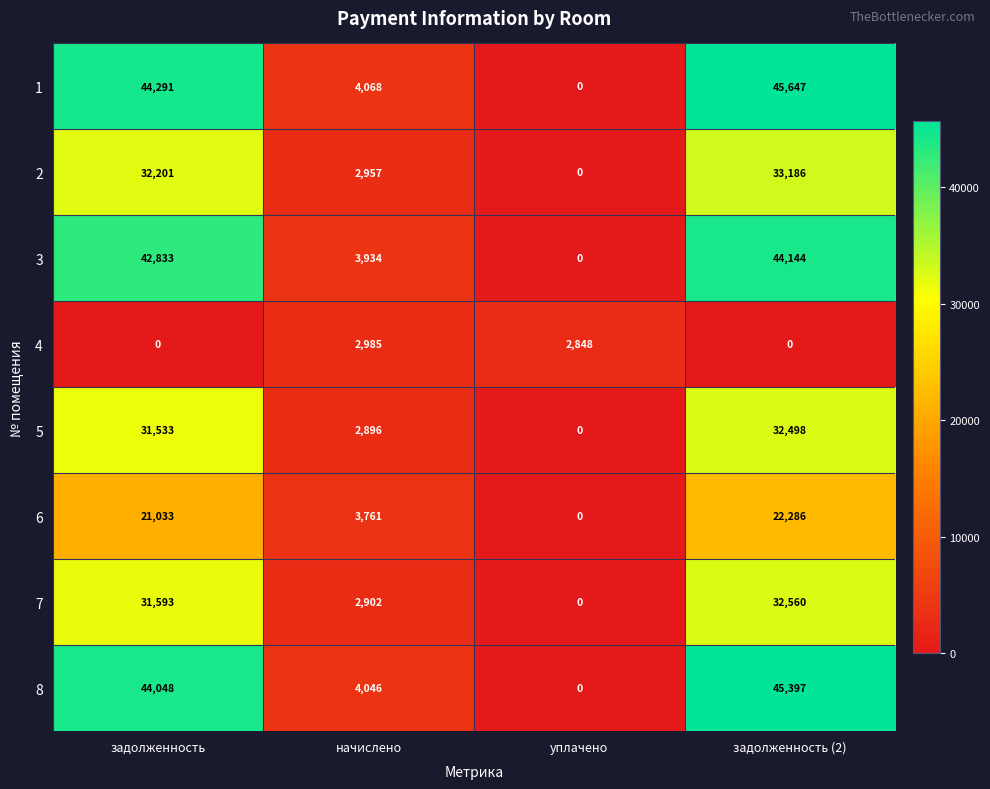

At which label does 1 reach its peak?

задолженность (2)